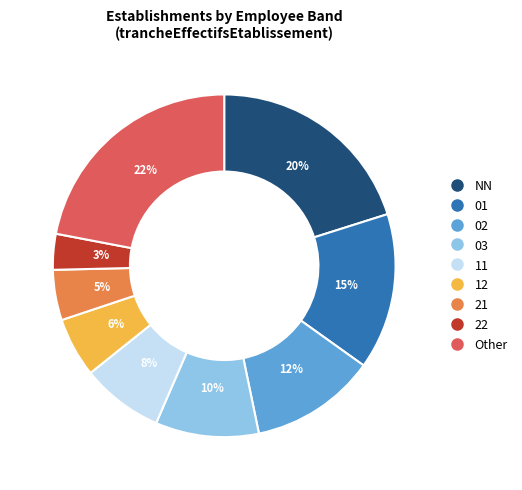

To the nearest percent, what is the difference between the largest and smallest slice percentages?

19%